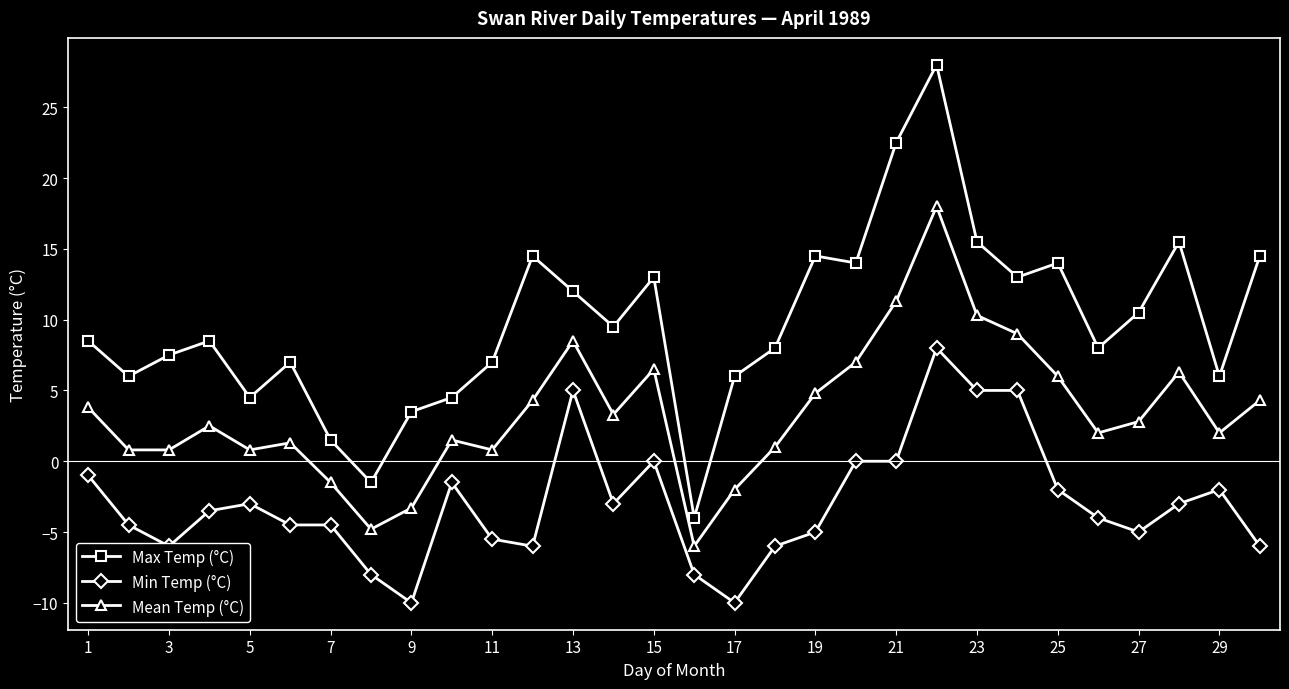

True or false: Min Temp (°C) and Max Temp (°C) intersect in this chart.

False